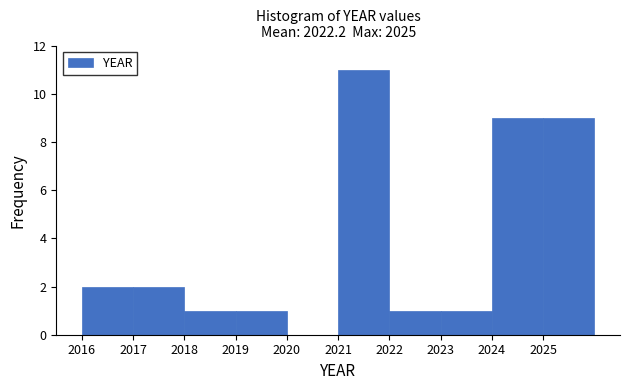

Reading left to right, transcribe this chart: for each bar, give the range it covers on the x-axis and its height. The values are not printed on the chart, so give them approximately, as read against the axis.

2016 to 2017: 2
2017 to 2018: 2
2018 to 2019: 1
2019 to 2020: 1
2020 to 2021: 0
2021 to 2022: 11
2022 to 2023: 1
2023 to 2024: 1
2024 to 2025: 9
2025 to 2026: 9